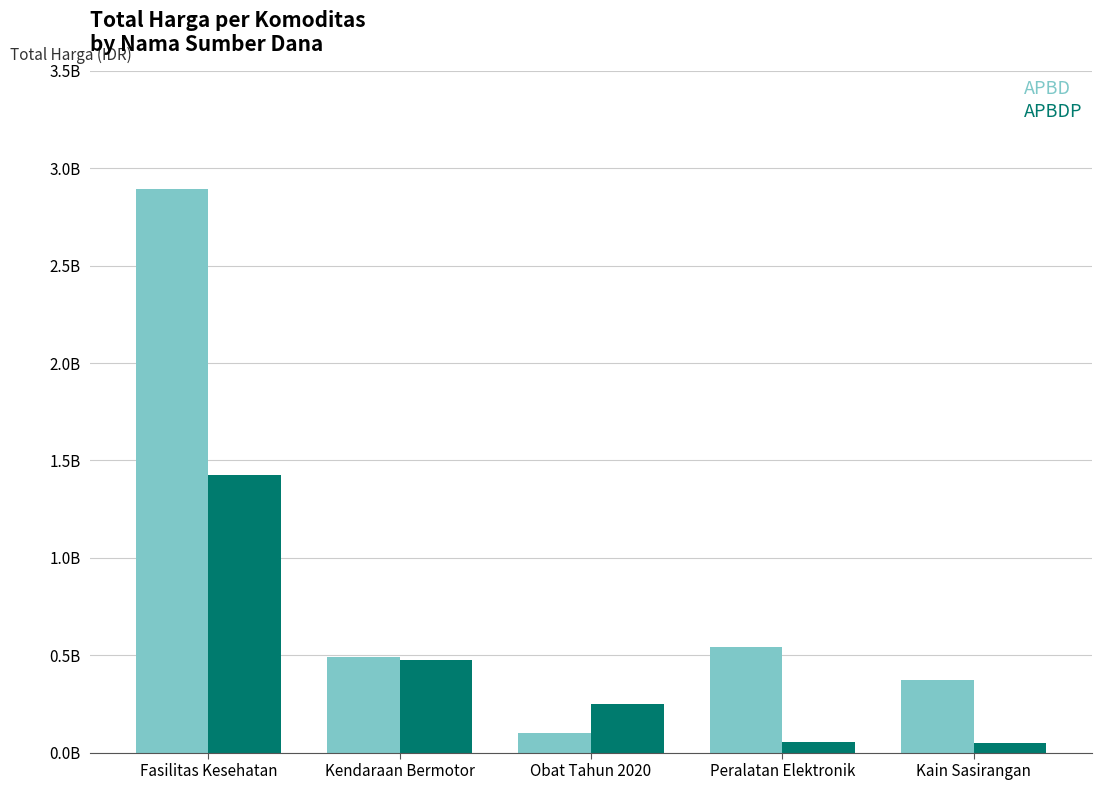

Are the bars grouped side by side (vs. stacked)?

Yes